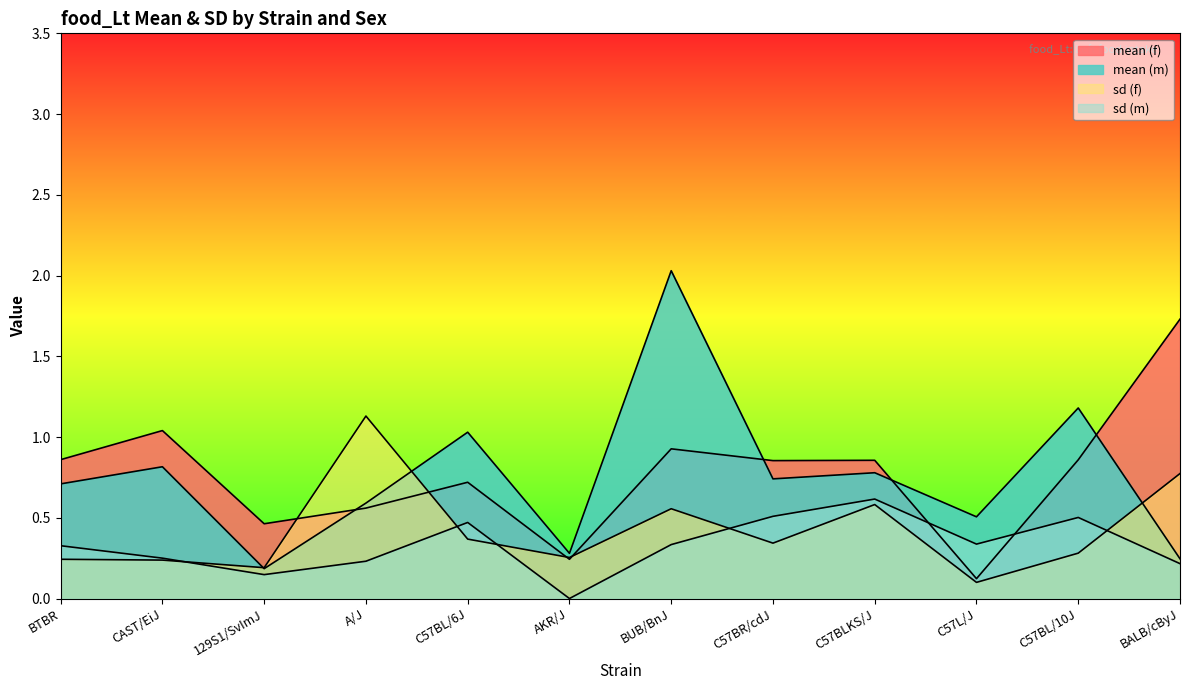

What is the label of the 6th point from the right?

BUB/BnJ